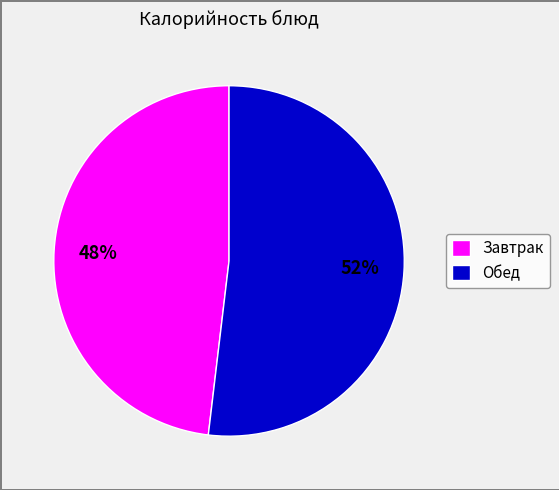

Which has a higher value, Завтрак or Обед?

Обед